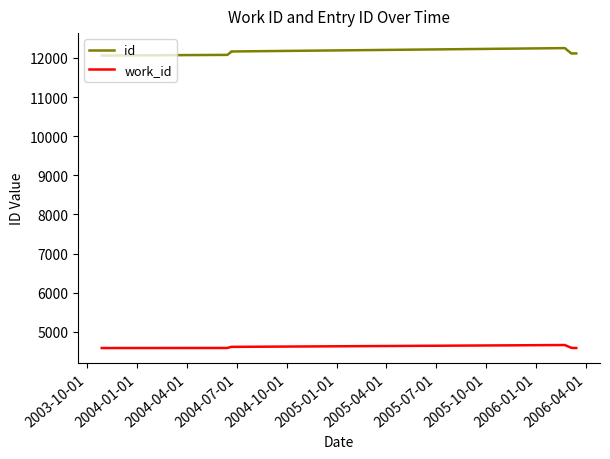

How many data points in id are above 12156?

4